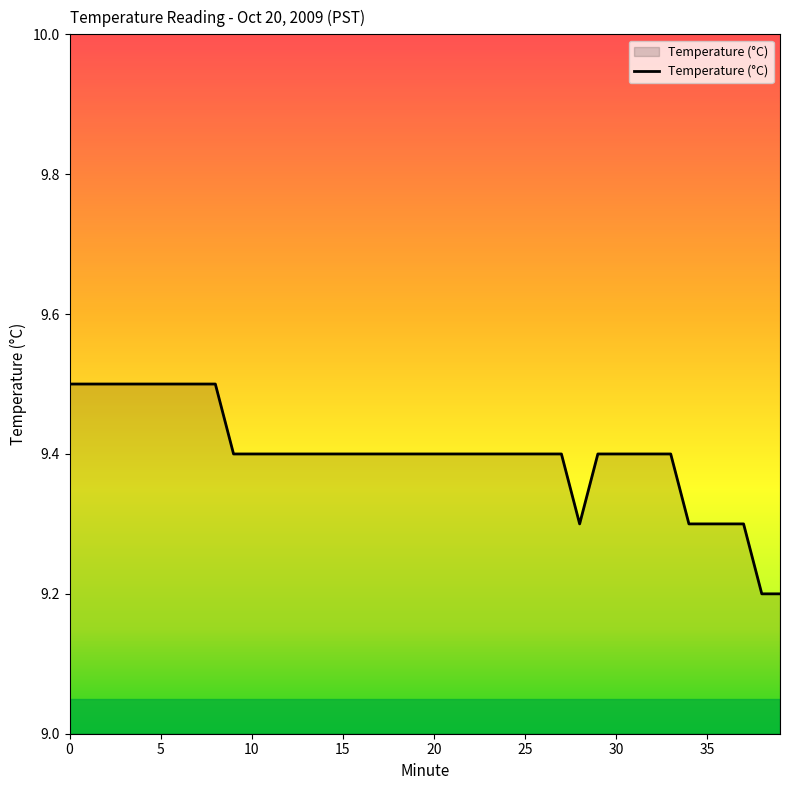

What is the minimum value shown in the chart?

9.2